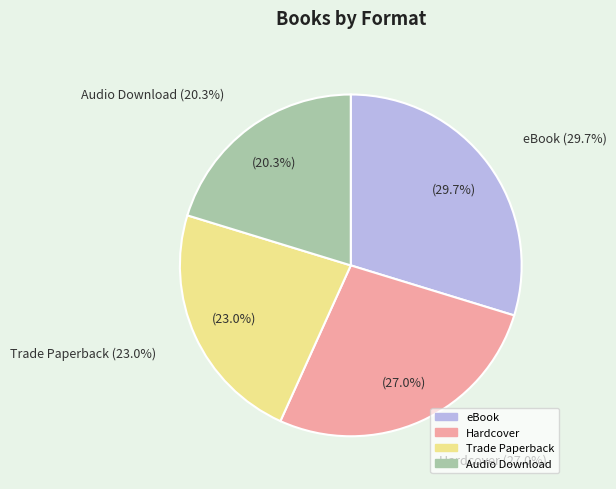

What percentage is the Trade Paperback slice, to the nearest percent?

23%